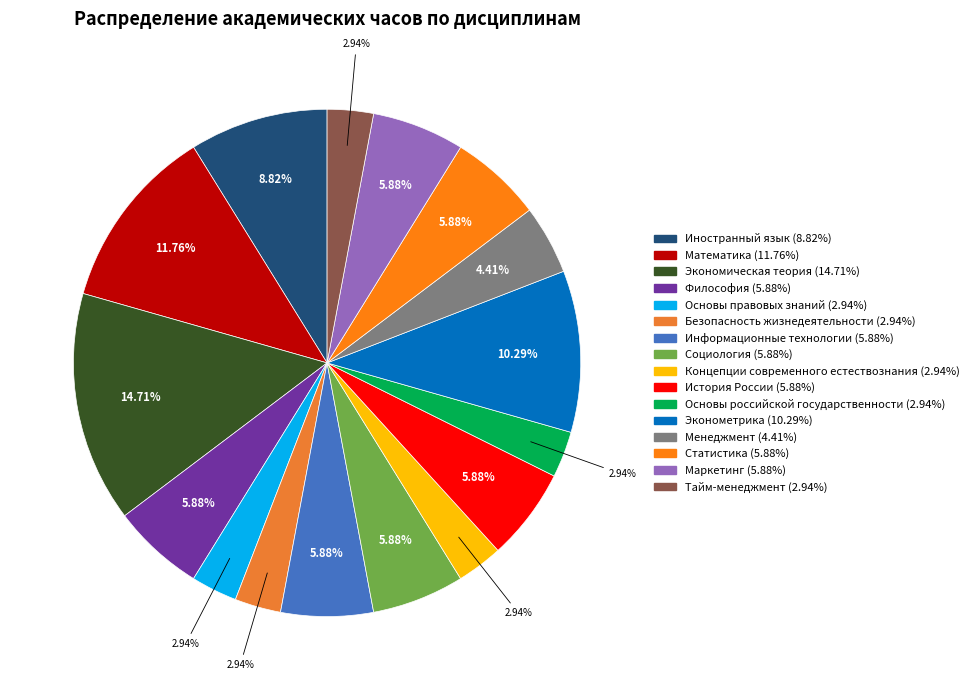

How many slices are in this pie chart?

16